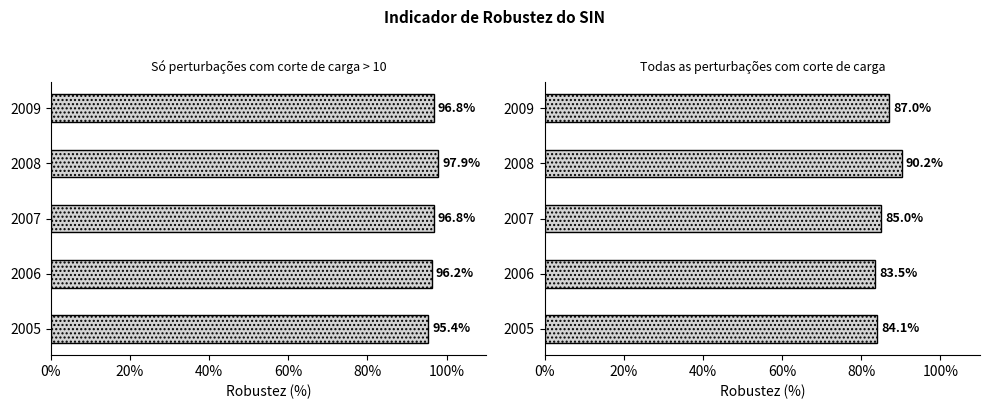

What is the approximate value of Todas as perturbações com corte de carga at 2009?

87.0